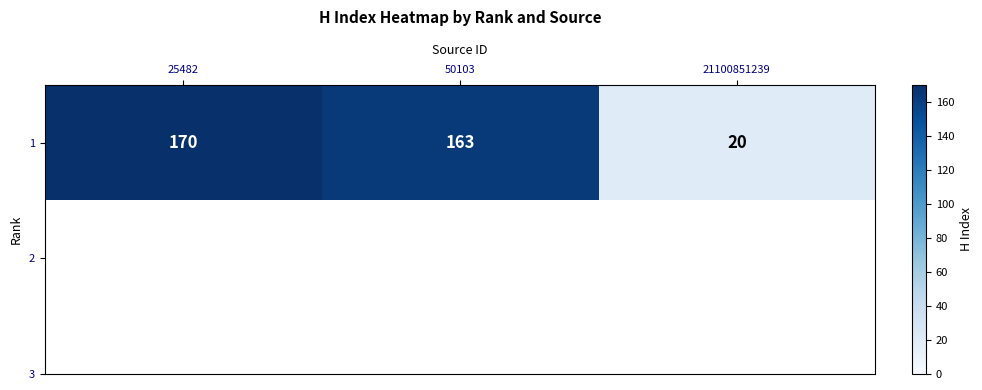

Which has a higher value, 25482 or 50103?

25482